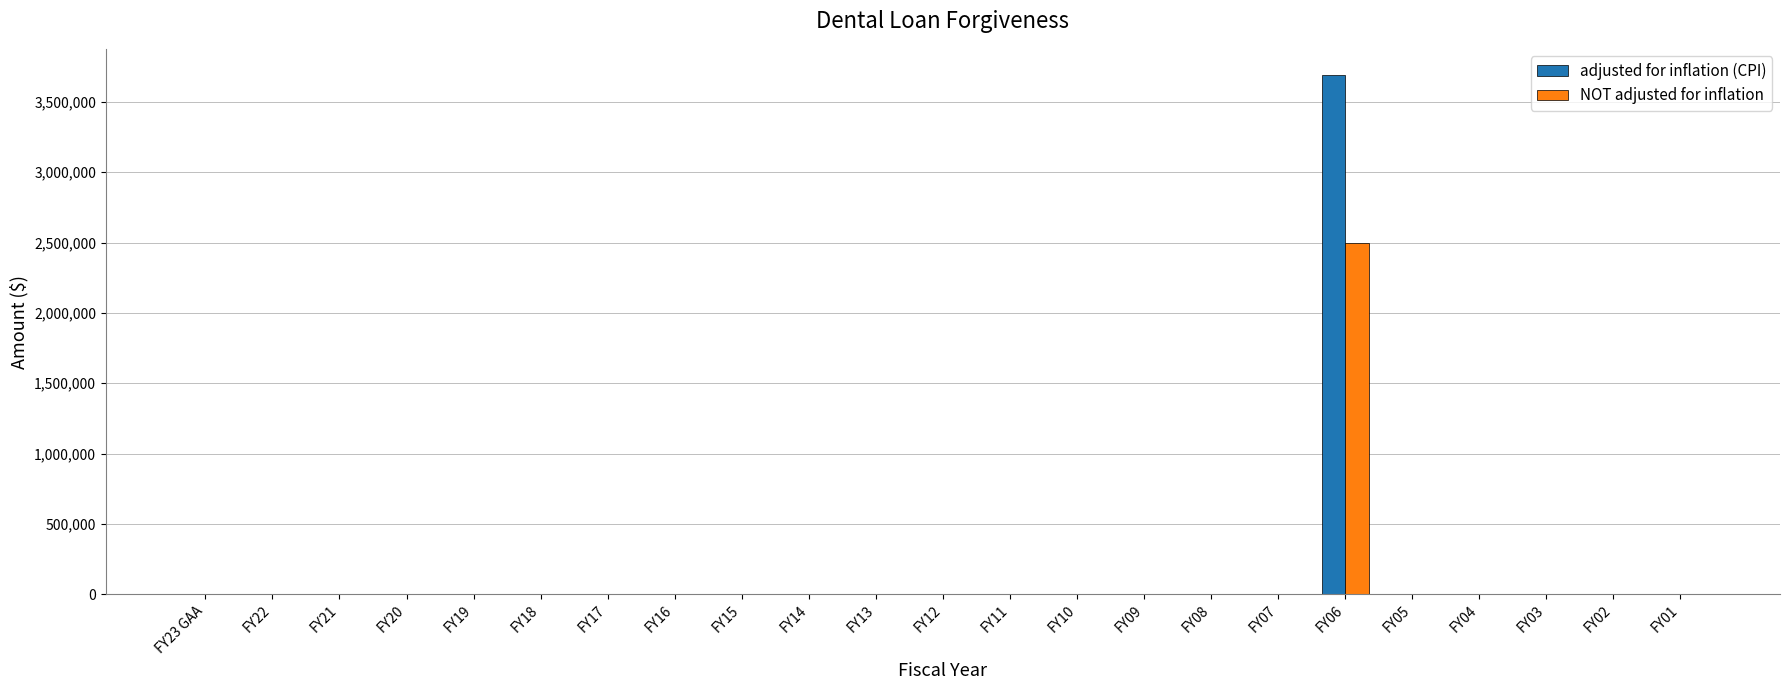

What is the sum of all NOT adjusted for inflation values?

2500000